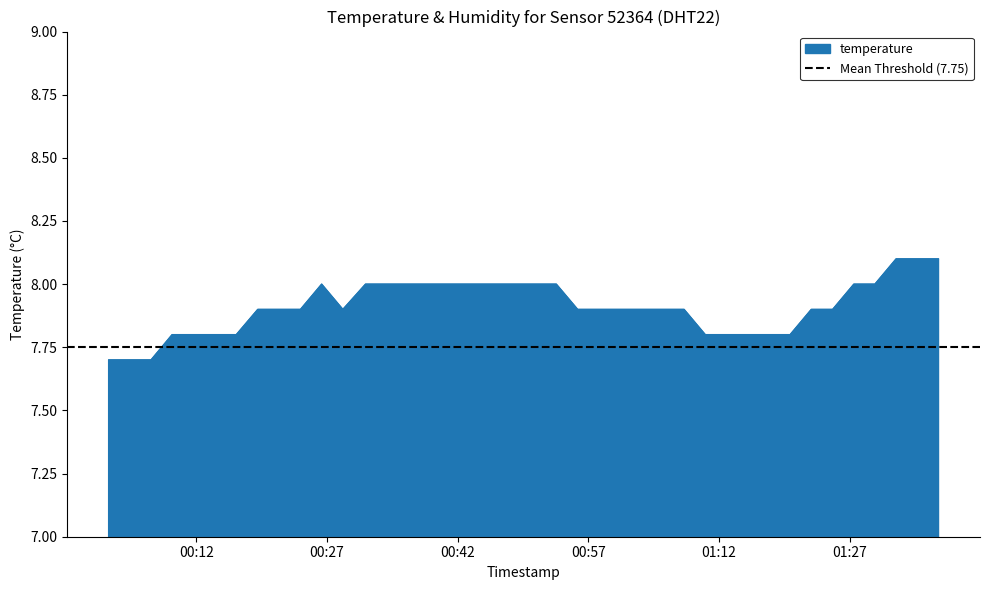

Where is the first local minimum?

2023-02-18T00:28:50